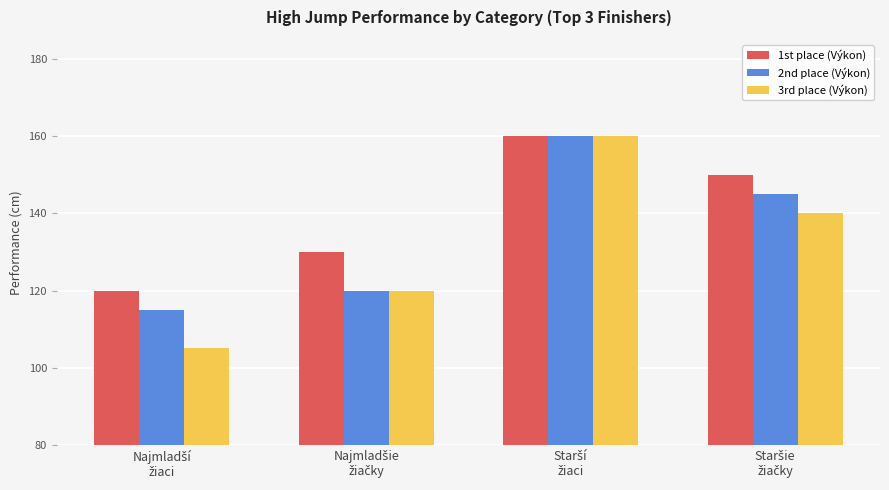

What is the difference between the maximum and minimum values in the 1st place (Výkon) series?

40